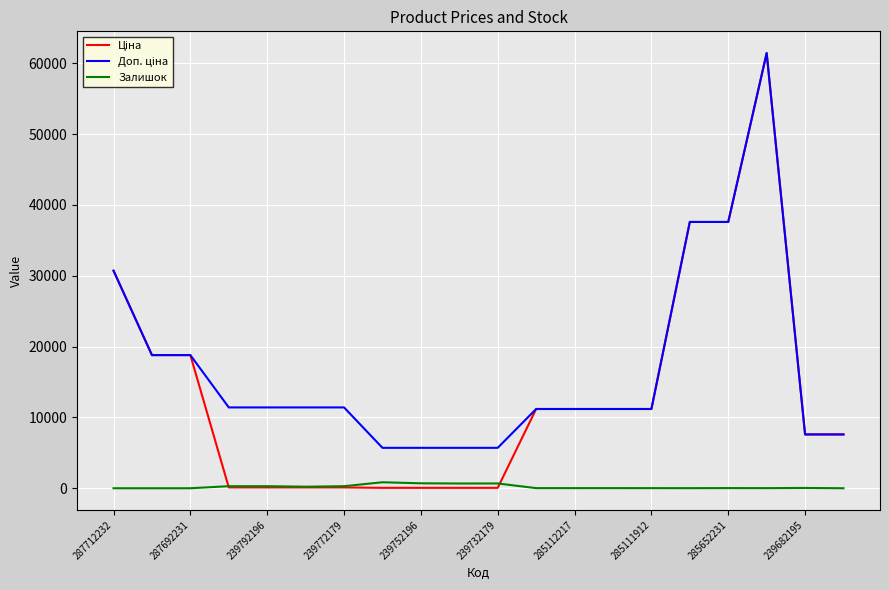

What is the maximum value shown in the chart?

61434.3